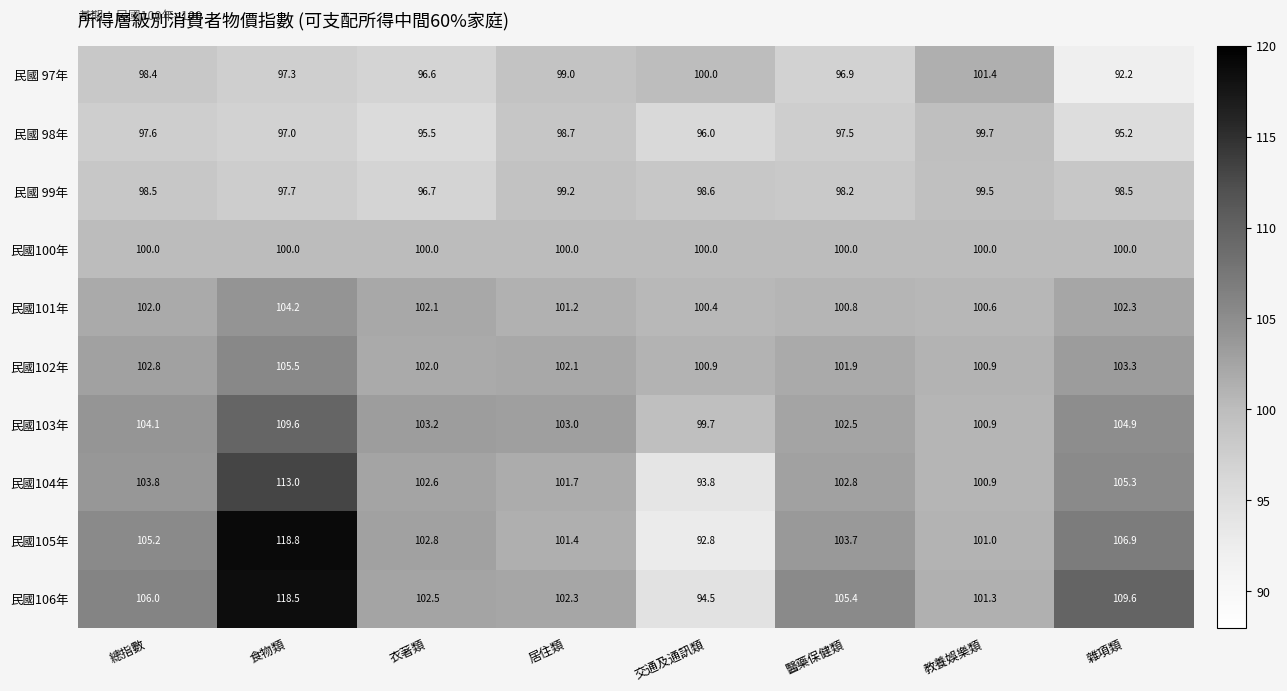

What is the spread (max minus min) of values at 教養娛樂類?

1.9